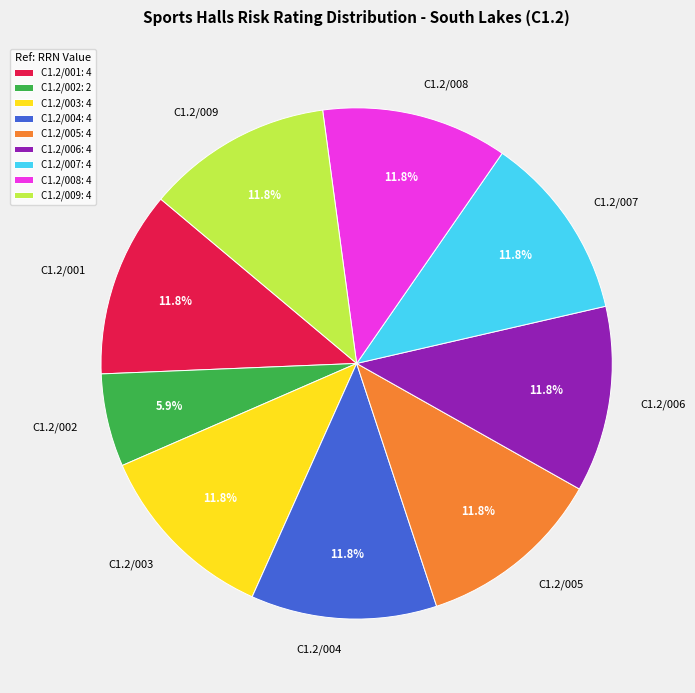

Does C1.2/002 represent more than half of the total?

No